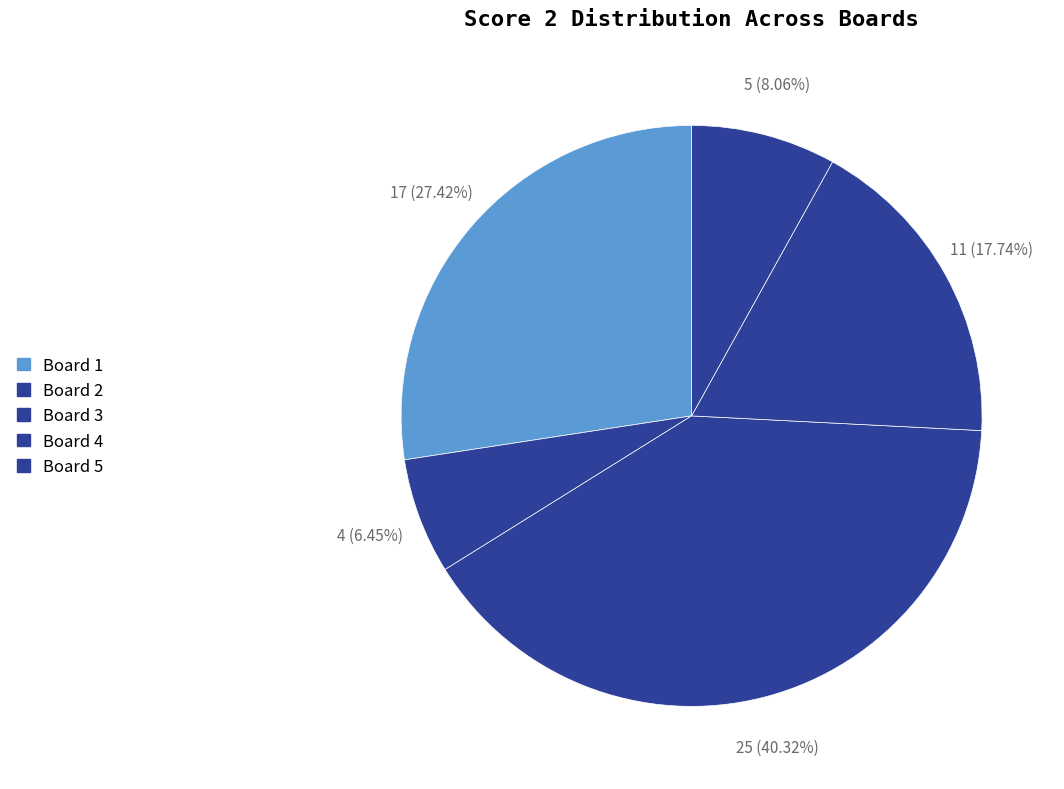

To the nearest percent, what is the average slice percentage?

20%